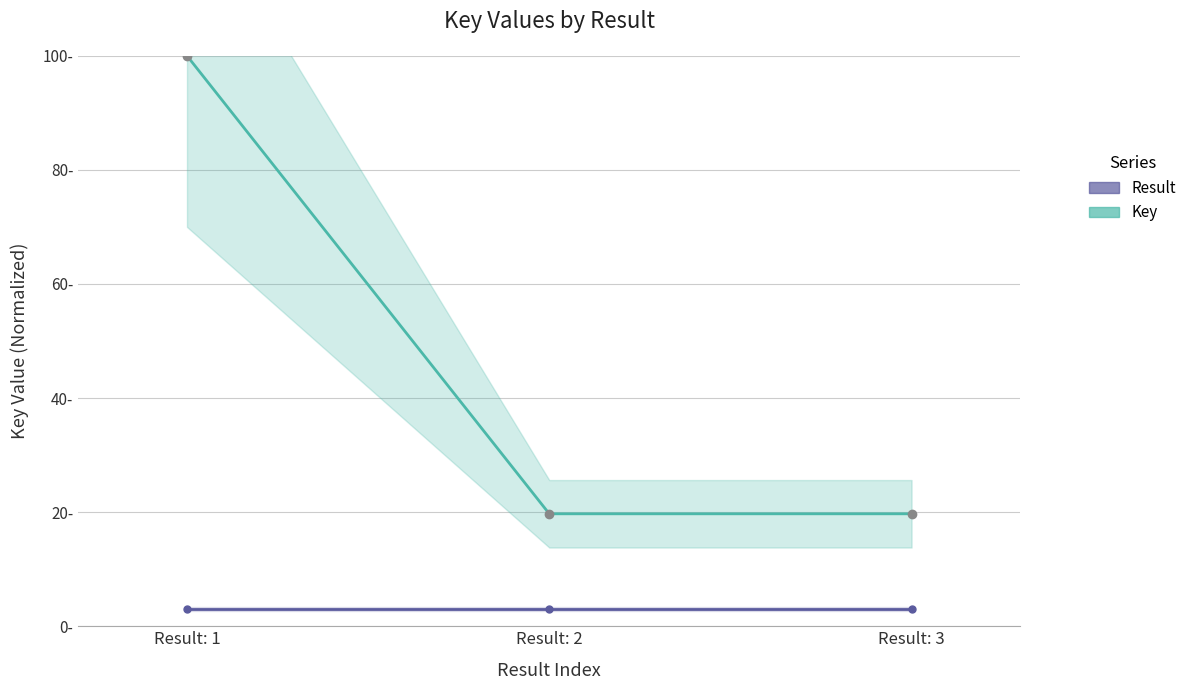

Reading left to right, extract all data points from this chart.

Key: 100.0	19.7	19.7
Result: 3.0	3.0	3.0